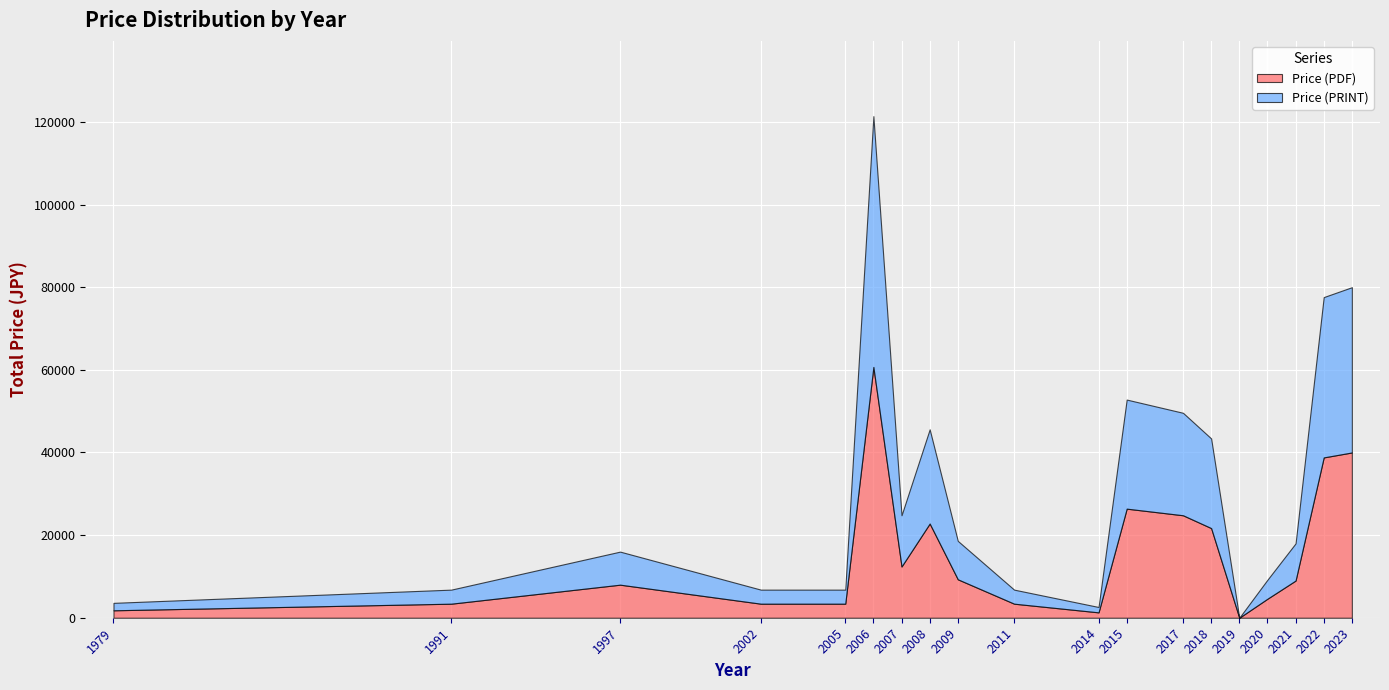

True or false: Price (PRINT) and Price (PDF) intersect in this chart.

False